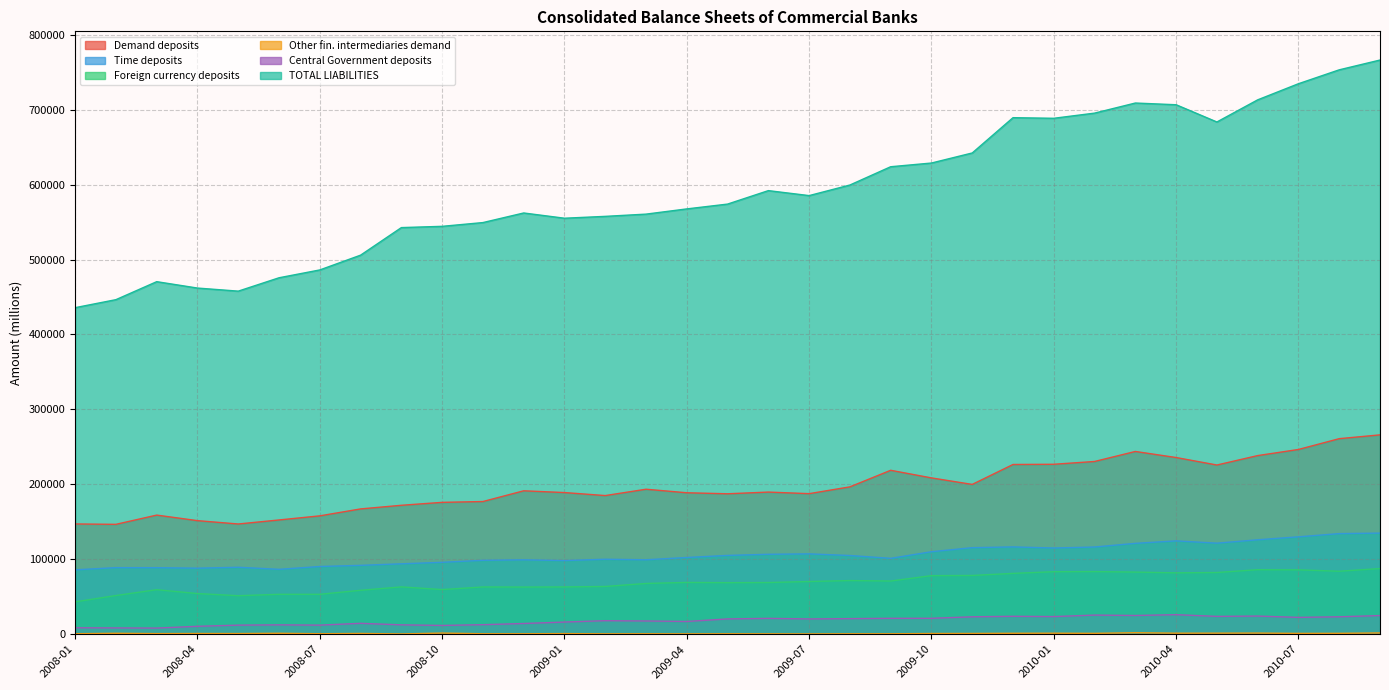

What position from the right is 2010-02?

8